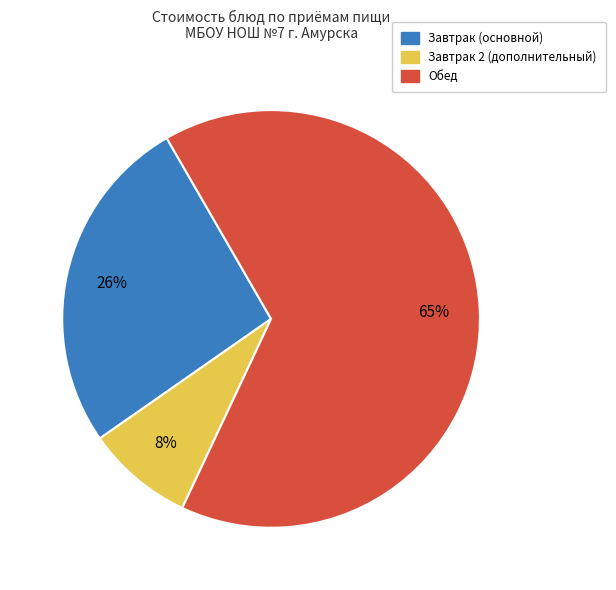

Does any single category account for the majority?

Yes